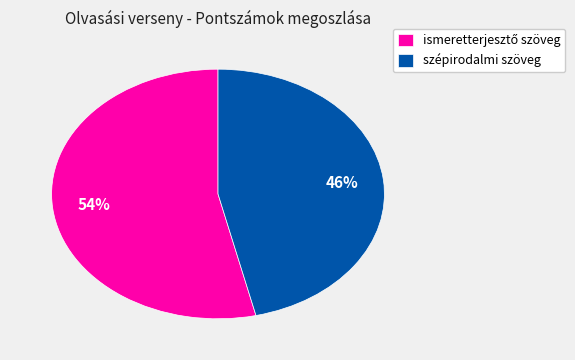

What is the smallest slice in the pie chart?

szépirodalmi szöveg